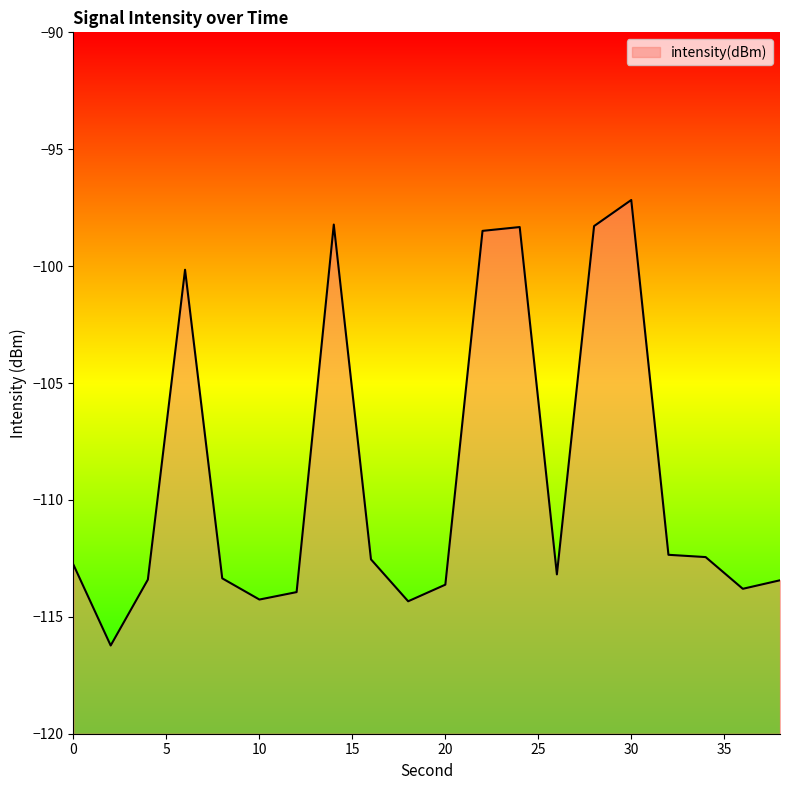

What is the value of the 1st point from the left?

-112.8